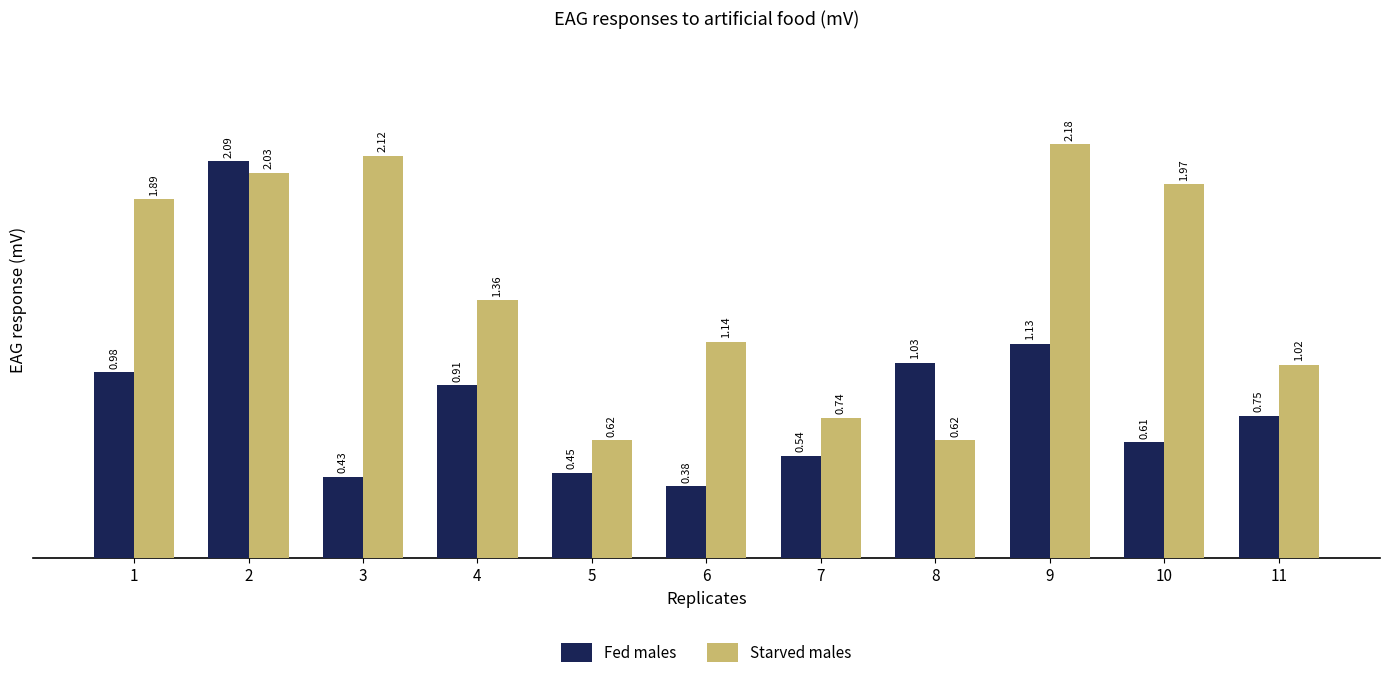

What is the difference between the maximum and minimum values in the Starved males series?

1.6